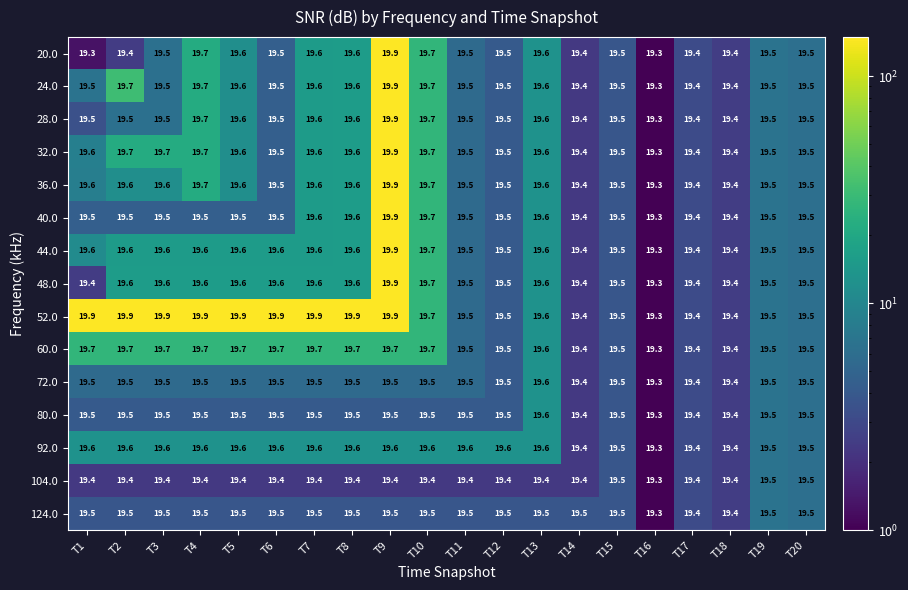

What is the average value of the 104.0 series?

19.4